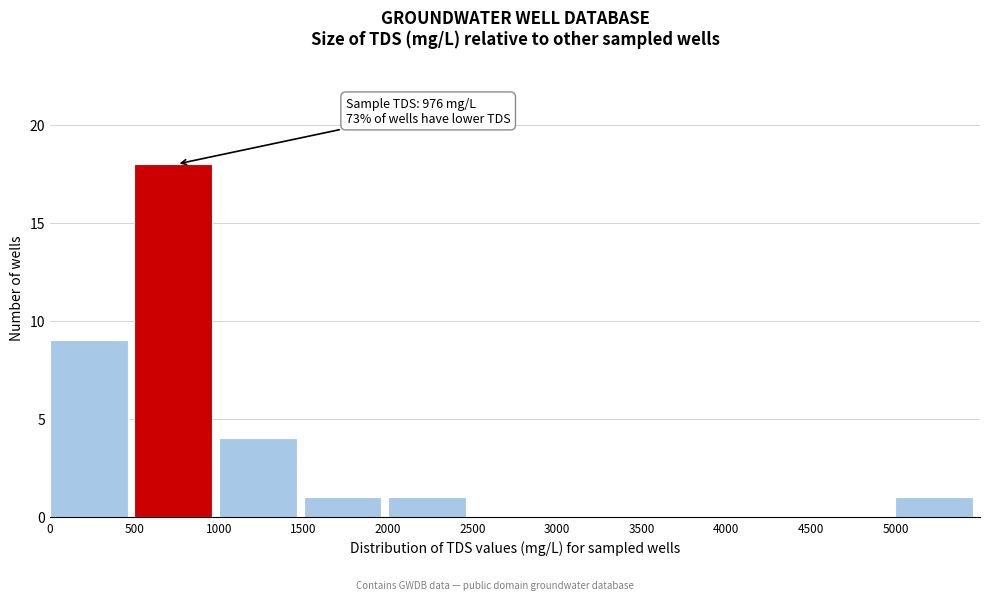

Over which range of the x-axis is the bar tallest?

500 to 1000